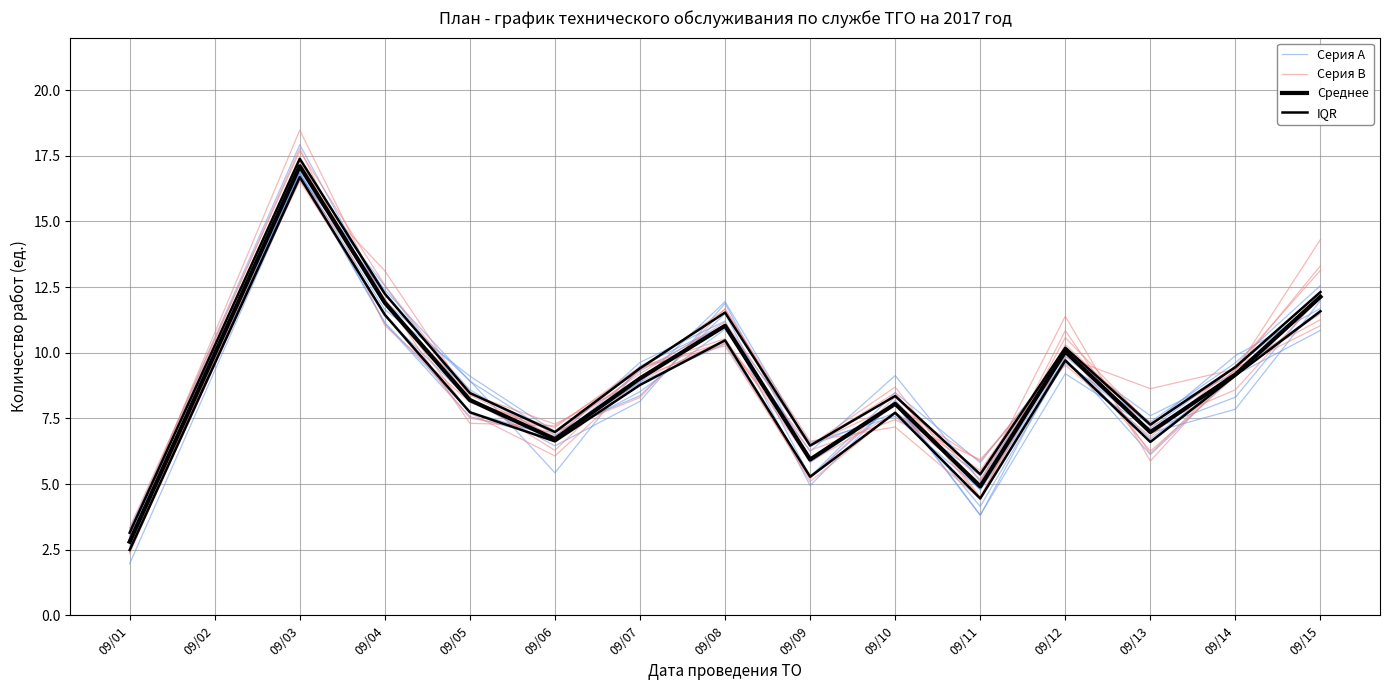

Which series has the largest range (max minus min)?

Серия B